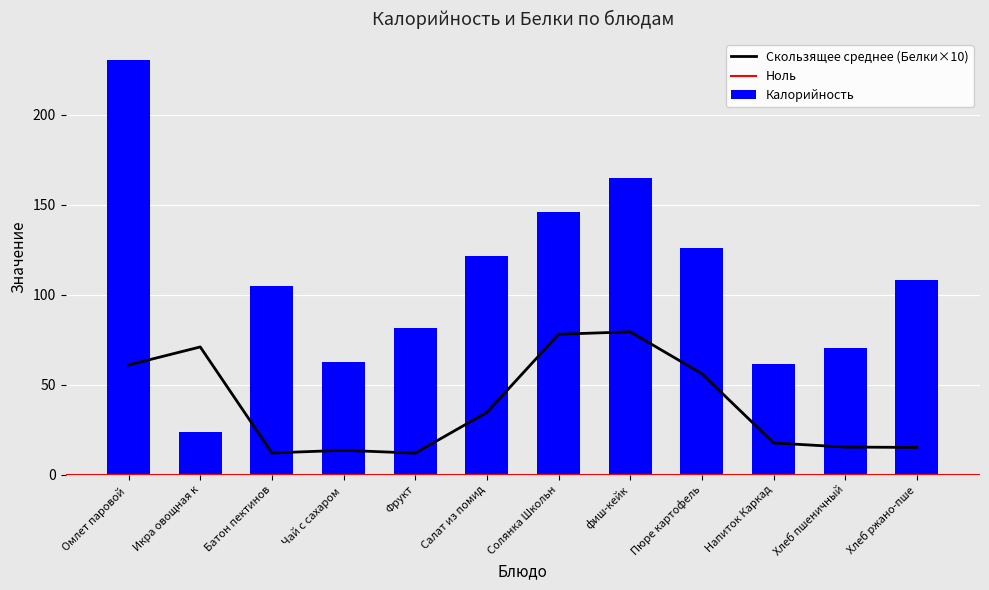

What is the difference between the Калорийность values at Икра овощная к and фиш-кейк?

141.5